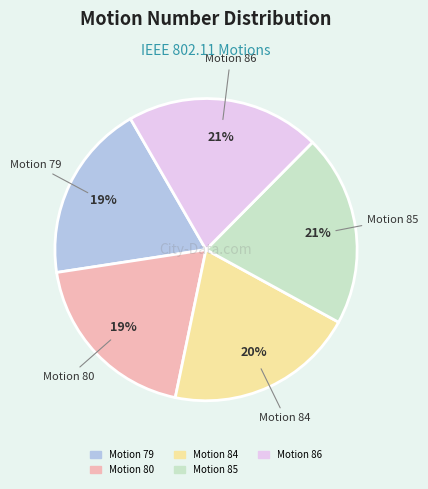

True or false: Motion 84 accounts for 20% of the total.

True